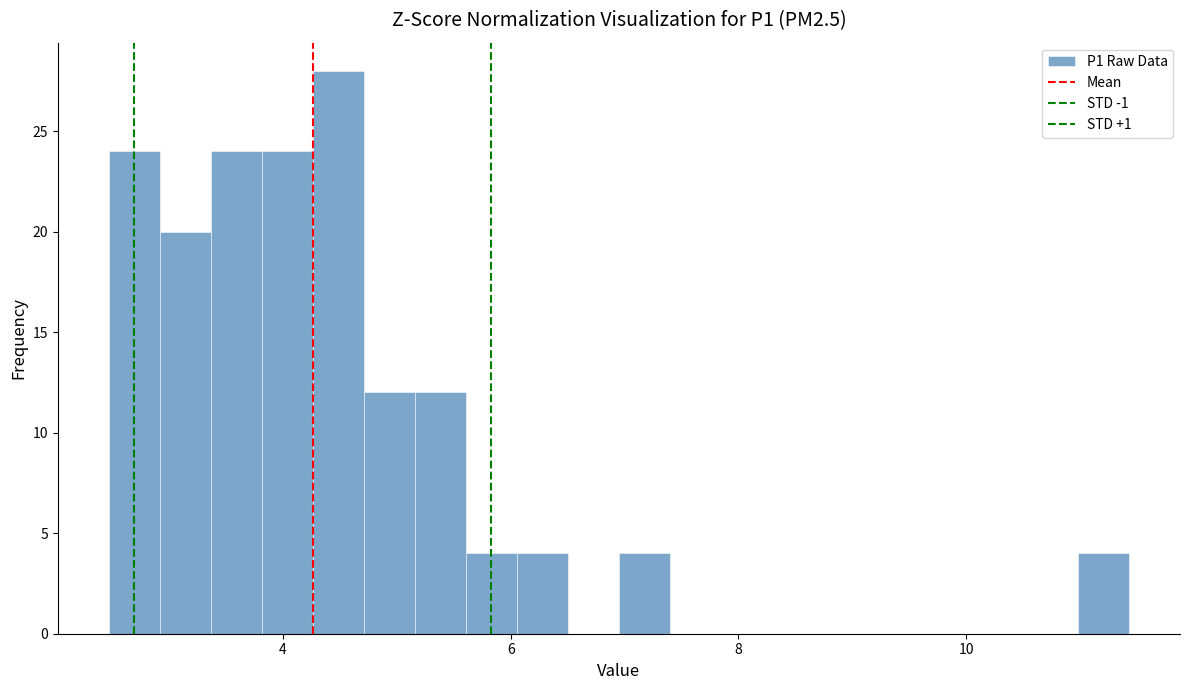

Read against the x-axis, roughly where is the centre of the tallest bar?

4.4